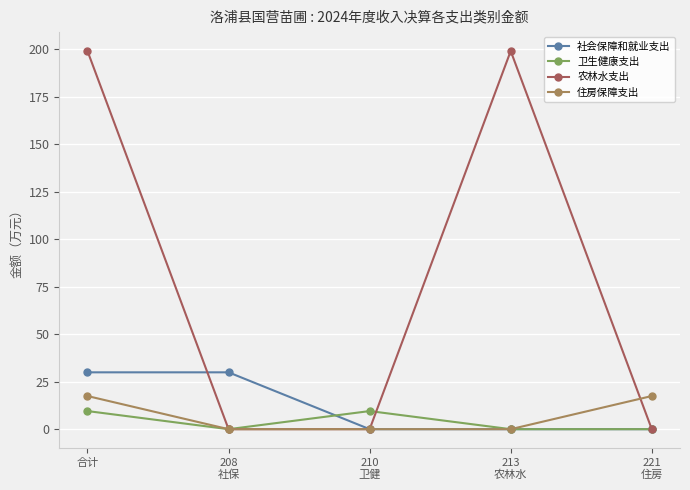

What are all the series names shown in the legend?

社会保障和就业支出, 卫生健康支出, 农林水支出, 住房保障支出